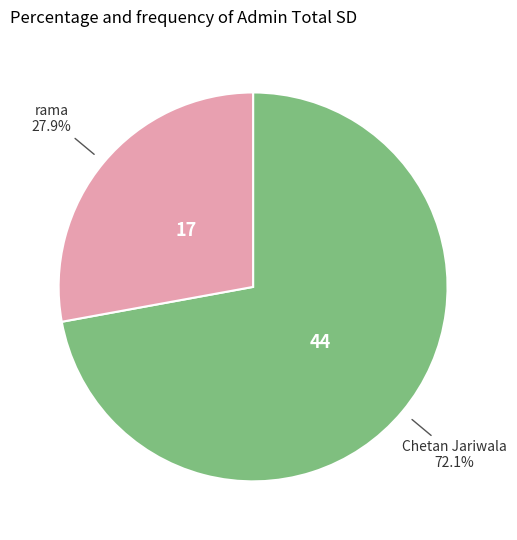

Is there any slice that represents more than half of the pie?

Yes